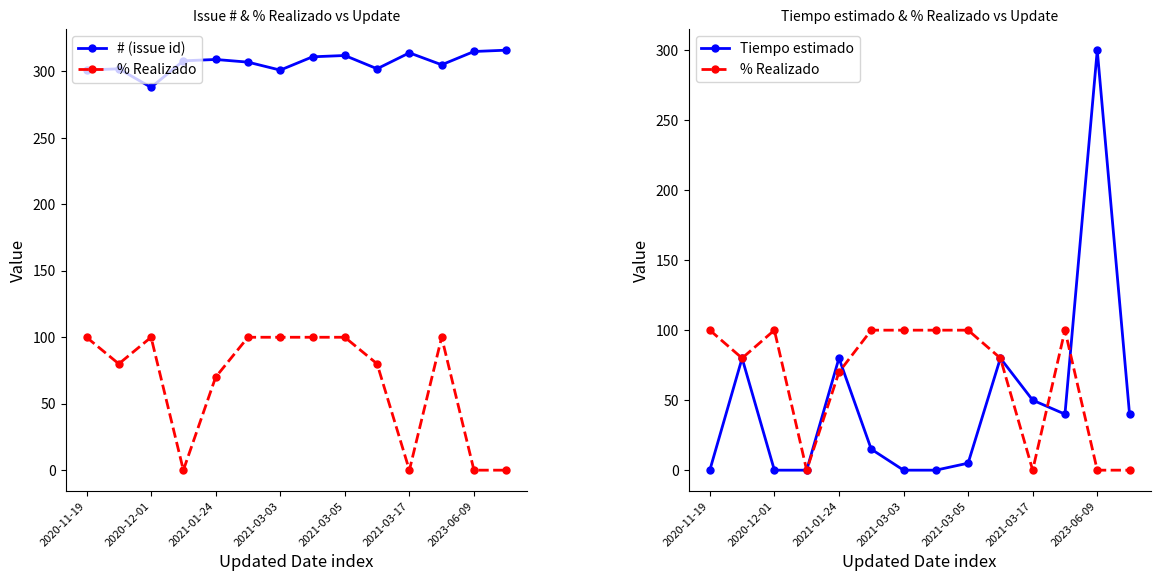

Is it true that # (issue id) equals 156 at 9?

False